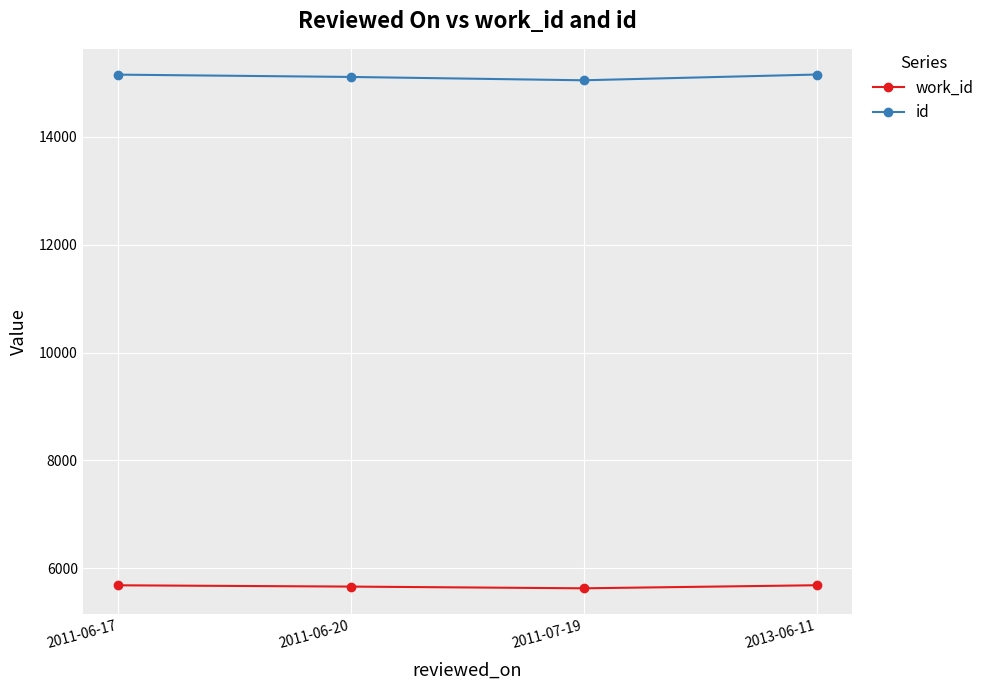

What is the sum of the id values at 2013-06-11 and 2011-06-20?

30273